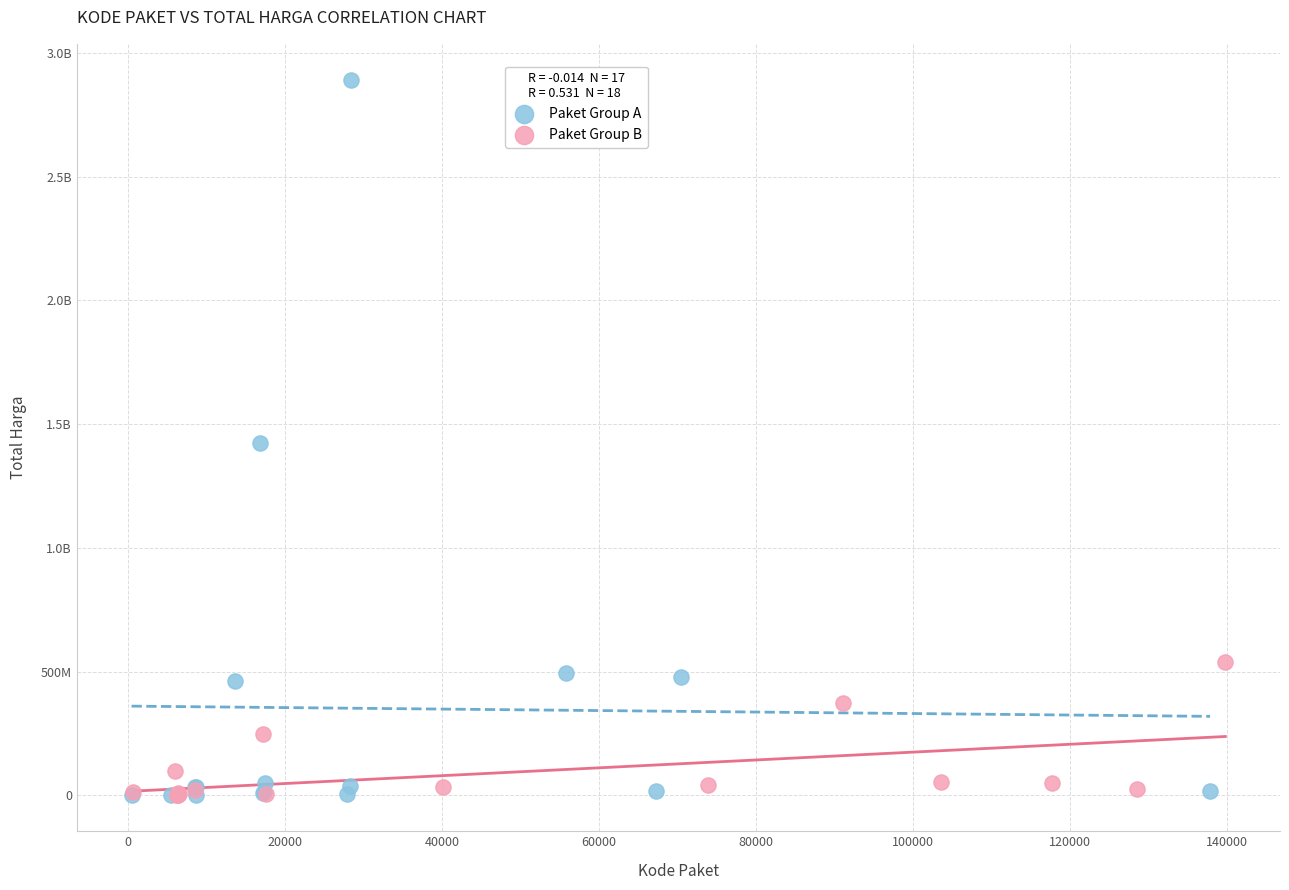

What are all the series names shown in the legend?

Paket Group A, Paket Group B